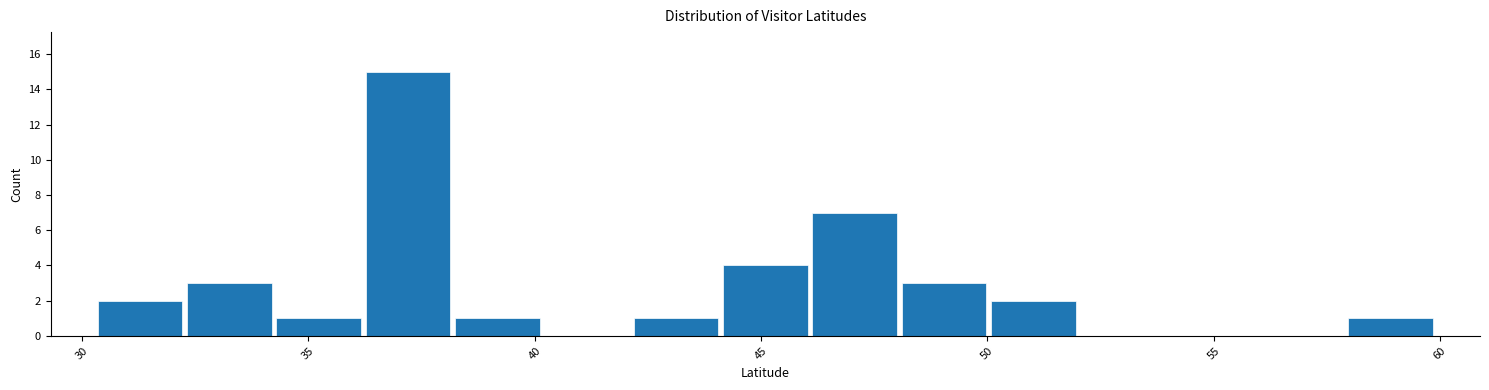

Around what value on the x-axis is the tallest bar? Give the approximate position of its centre, as read against the axis.

37.0